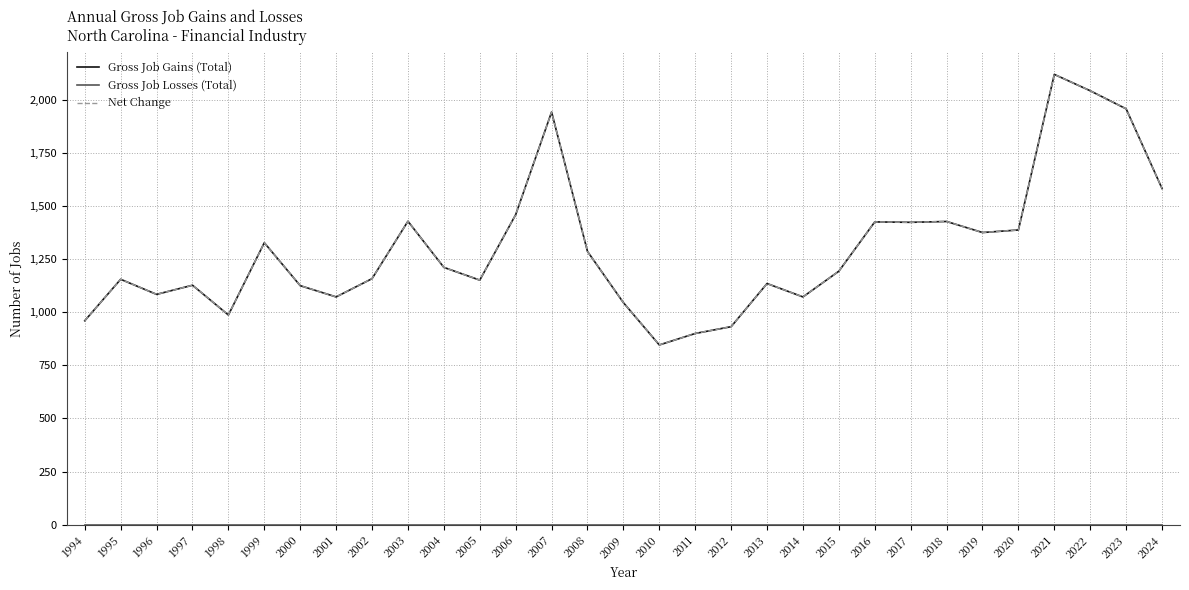

Is this an area chart (filled region under the line)?

No